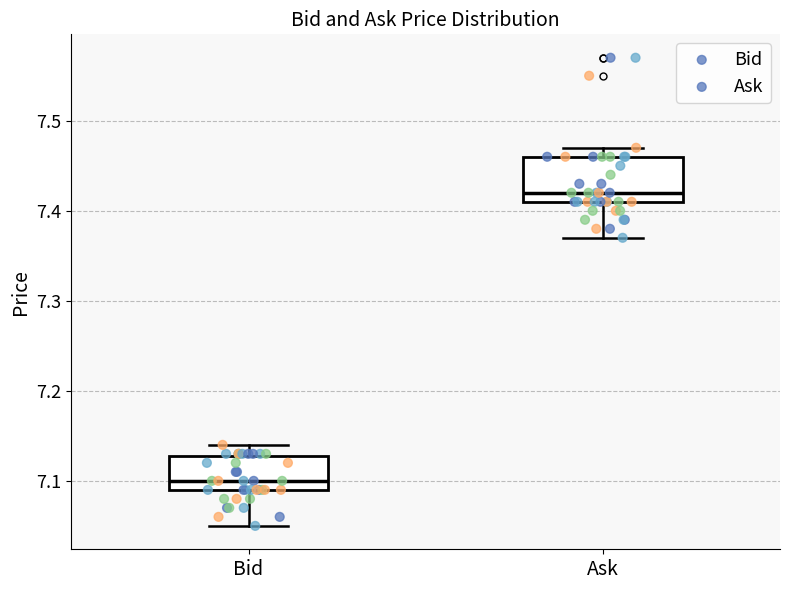

Comparing the boxes themselves (not the whiskers), which one is the tallest?

Ask